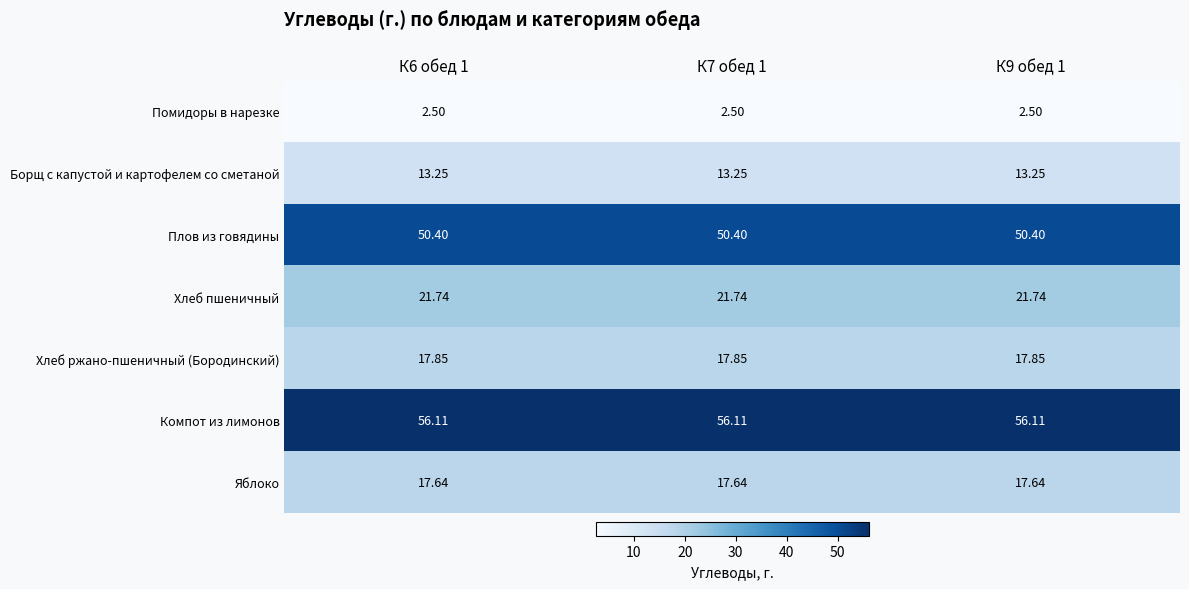

Is the value of Яблоко at К7 обед 1 greater than the value of Компот из лимонов at К6 обед 1?

No